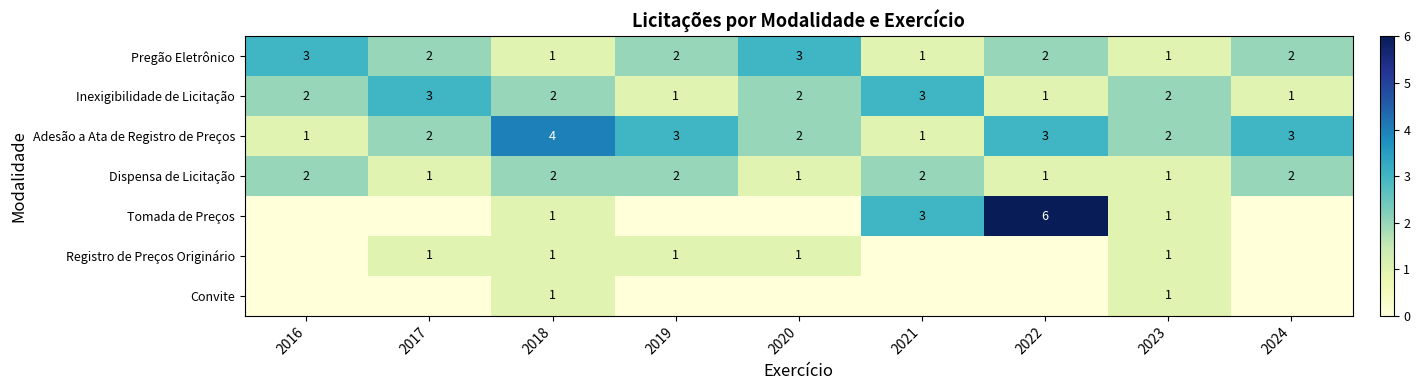

At how many categories does at least one series exceed 3?

2